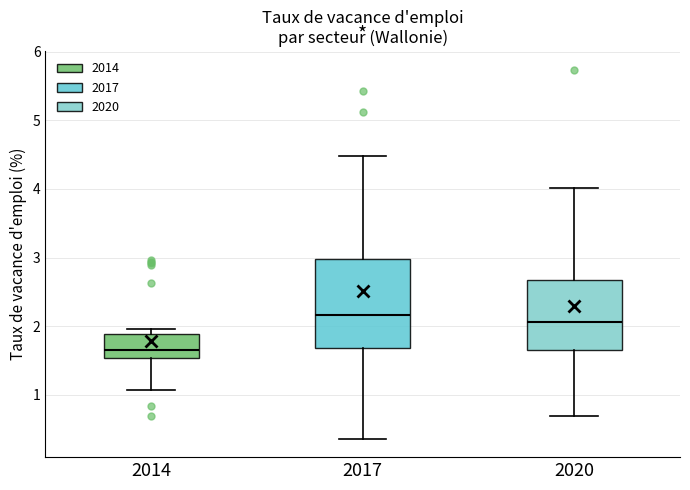

Reading left to right, read every box against the y-axis: the position of its median line, the range the box covers, and the ends of its whiskers. The values are not printed on the chart, so give them approximately, as read against the axis.

2014: median 1.6, box 1.5 to 1.9, whiskers 1.1 to 2.0
2017: median 2.2, box 1.7 to 3.0, whiskers 0.4 to 4.5
2020: median 2.1, box 1.7 to 2.7, whiskers 0.7 to 4.0